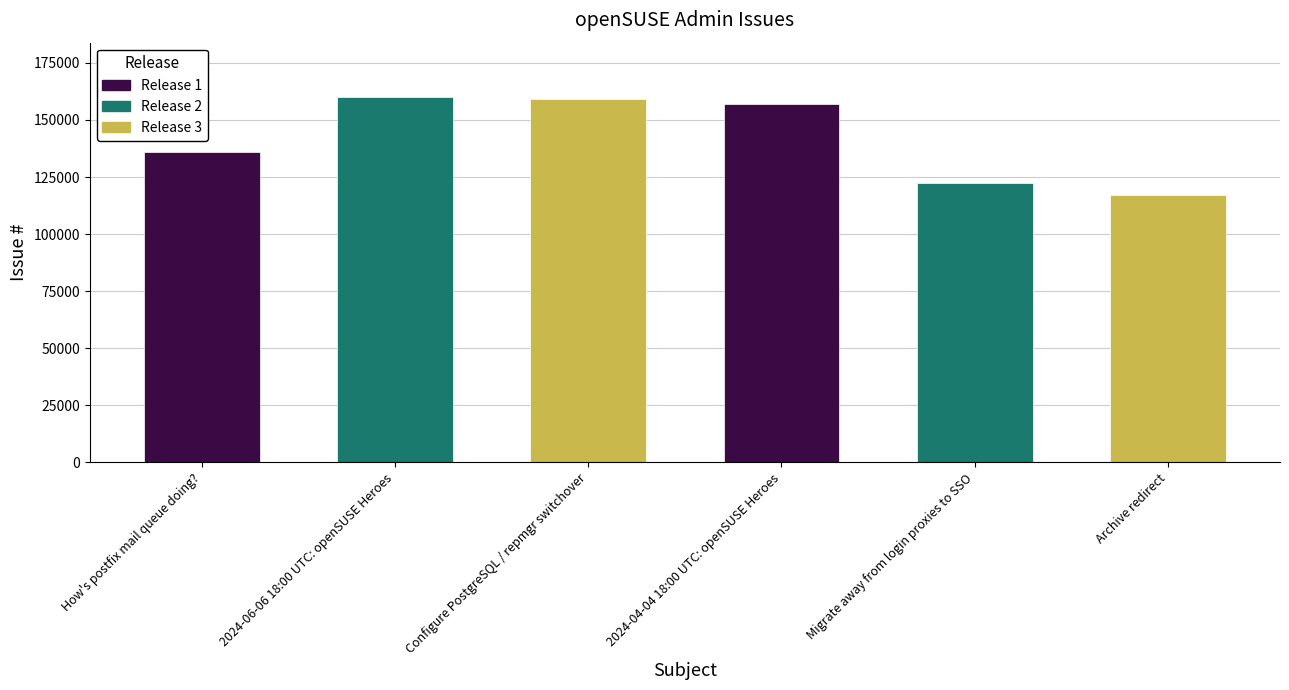

Rank the categories by value from highest to lowest.

2024-06-06 18:00 UTC: openSUSE Heroes, Configure PostgreSQL / repmgr switchover, 2024-04-04 18:00 UTC: openSUSE Heroes, How's postfix mail queue doing?, Migrate away from login proxies to SSO, Archive redirect